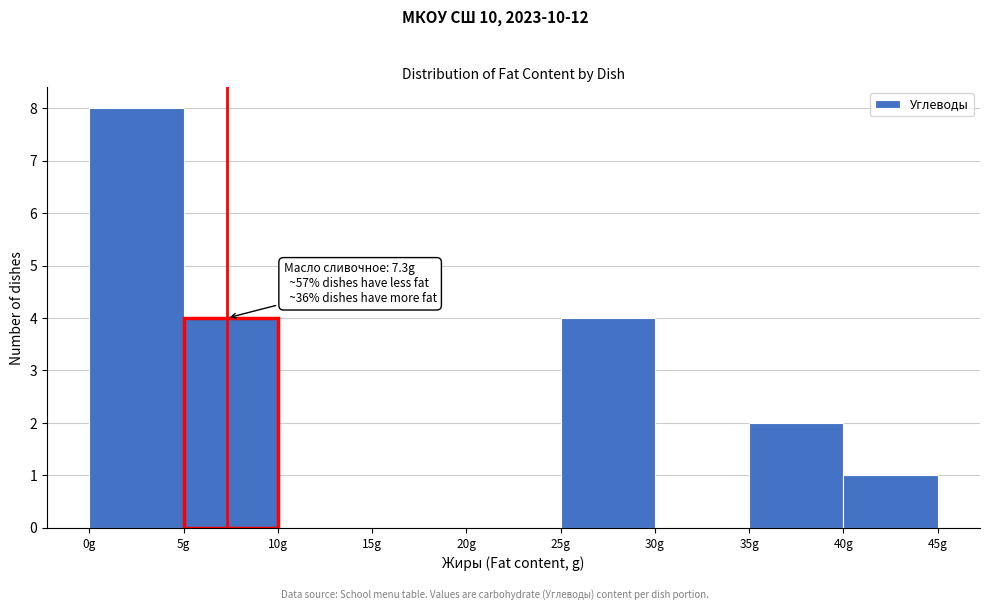

Which range on the x-axis has the tallest bar?

0 to 5